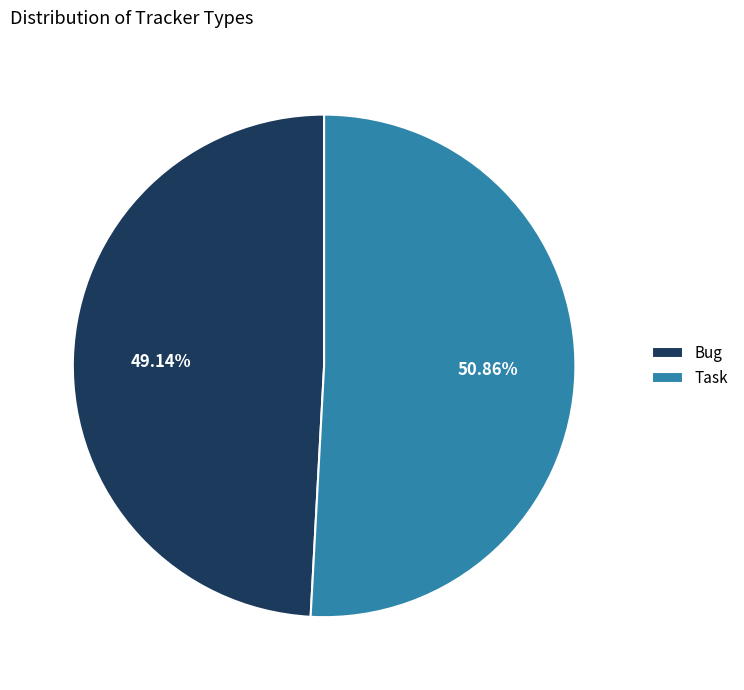

How many slices are in this pie chart?

2